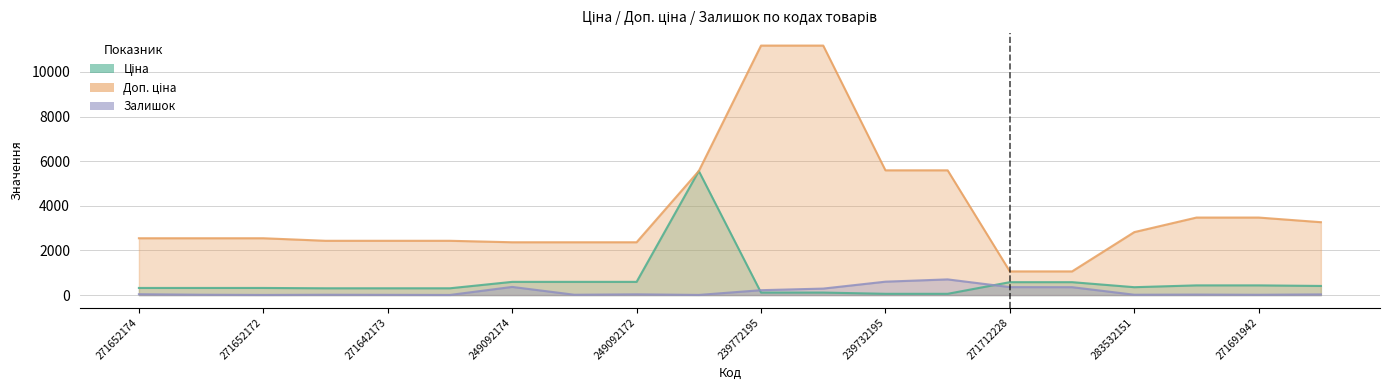

Does the chart have visible grid lines?

Yes